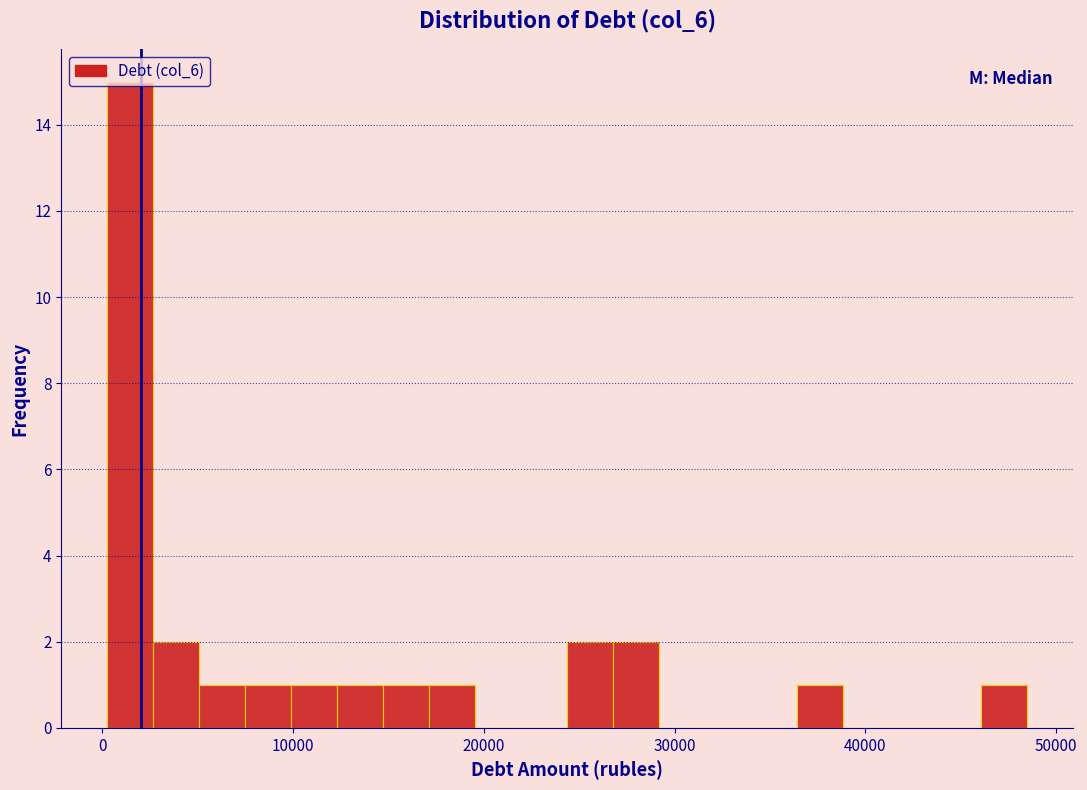

Read against the x-axis, roughly where is the centre of the tallest bar?

1000